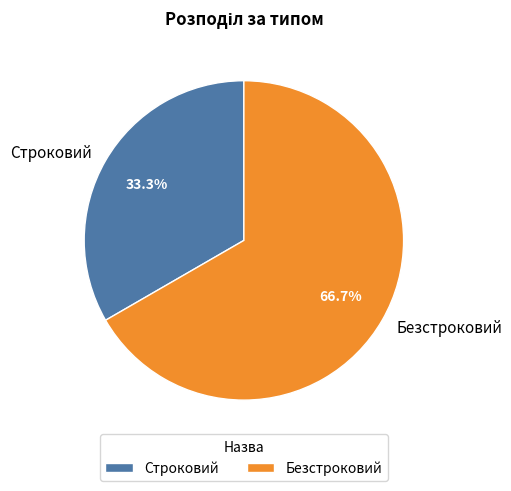

Combined, what portion of the pie is Строковий and Безстроковий?

100.0%